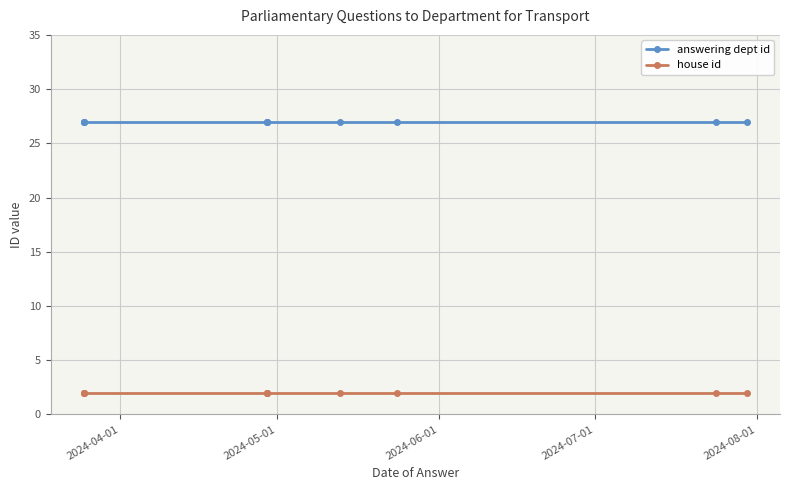

What is the average value of the house id series?

2